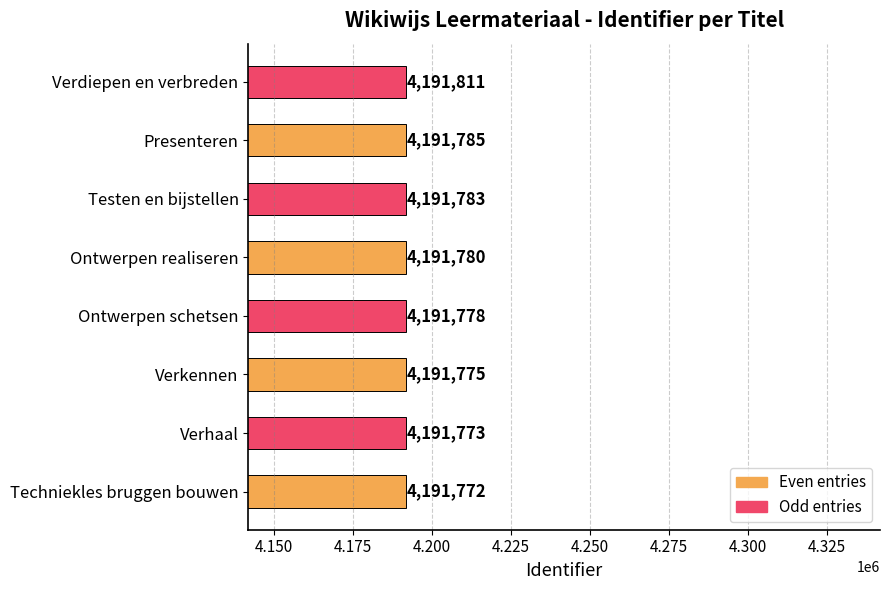

Read the value at Testen en bijstellen, to the nearest 5.

4191785